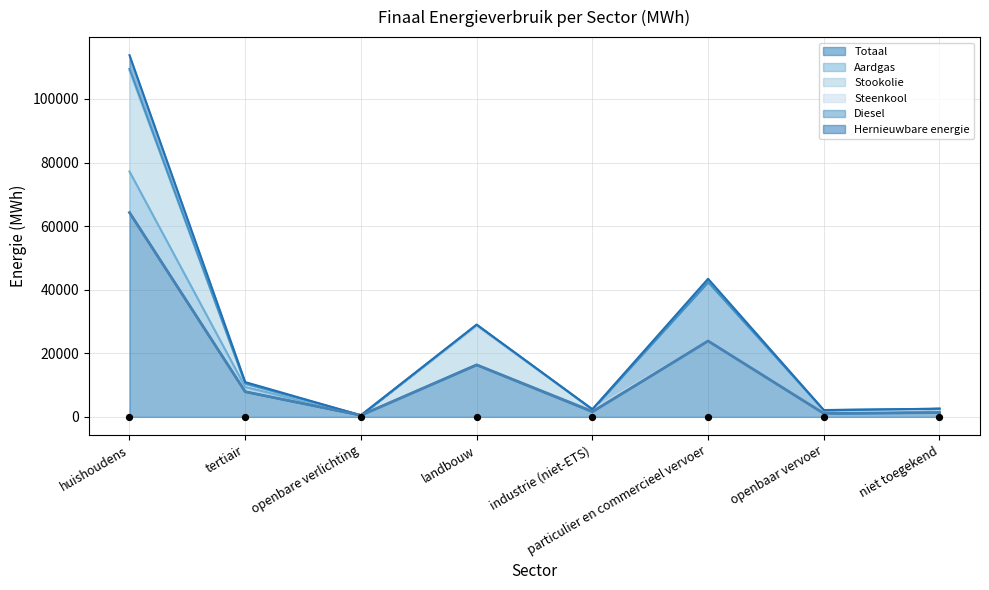

What is the total value across all series at huishoudens?

113775.6